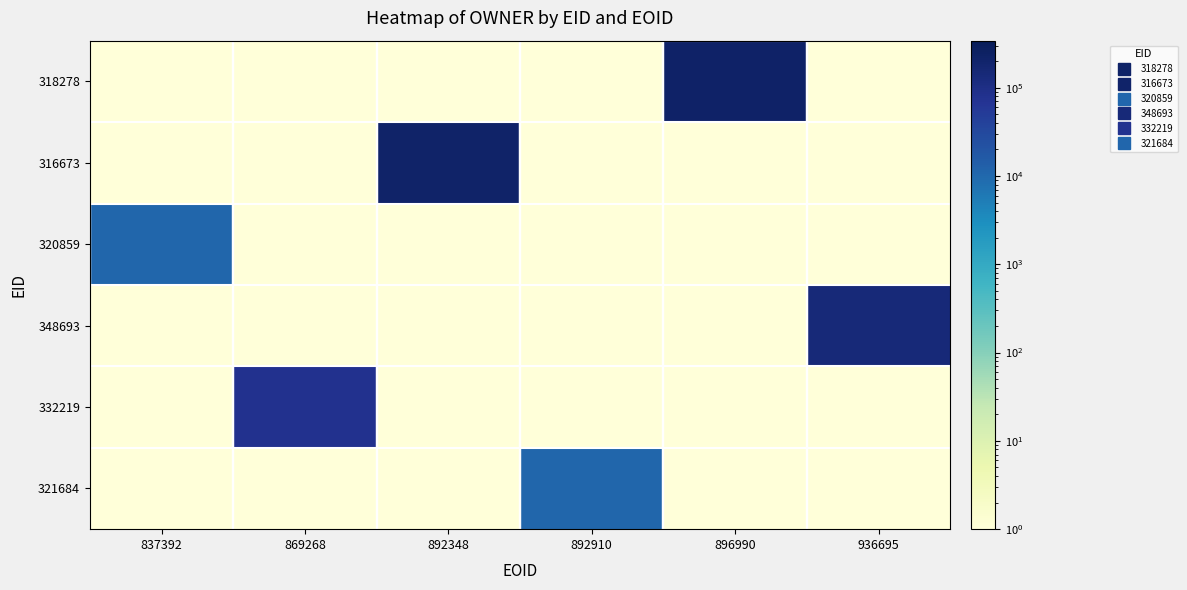

Reading left to right, list all the values displayed in this chart.

318278: 837392=0.5	869268=0.5	892348=0.5	892910=0.5	896990=227457.0	936695=0.5
316673: 837392=0.5	869268=0.5	892348=212922.0	892910=0.5	896990=0.5	936695=0.5
320859: 837392=10634.0	869268=0.5	892348=0.5	892910=0.5	896990=0.5	936695=0.5
348693: 837392=0.5	869268=0.5	892348=0.5	892910=0.5	896990=0.5	936695=140130.0
332219: 837392=0.5	869268=78584.0	892348=0.5	892910=0.5	896990=0.5	936695=0.5
321684: 837392=0.5	869268=0.5	892348=0.5	892910=10829.0	896990=0.5	936695=0.5